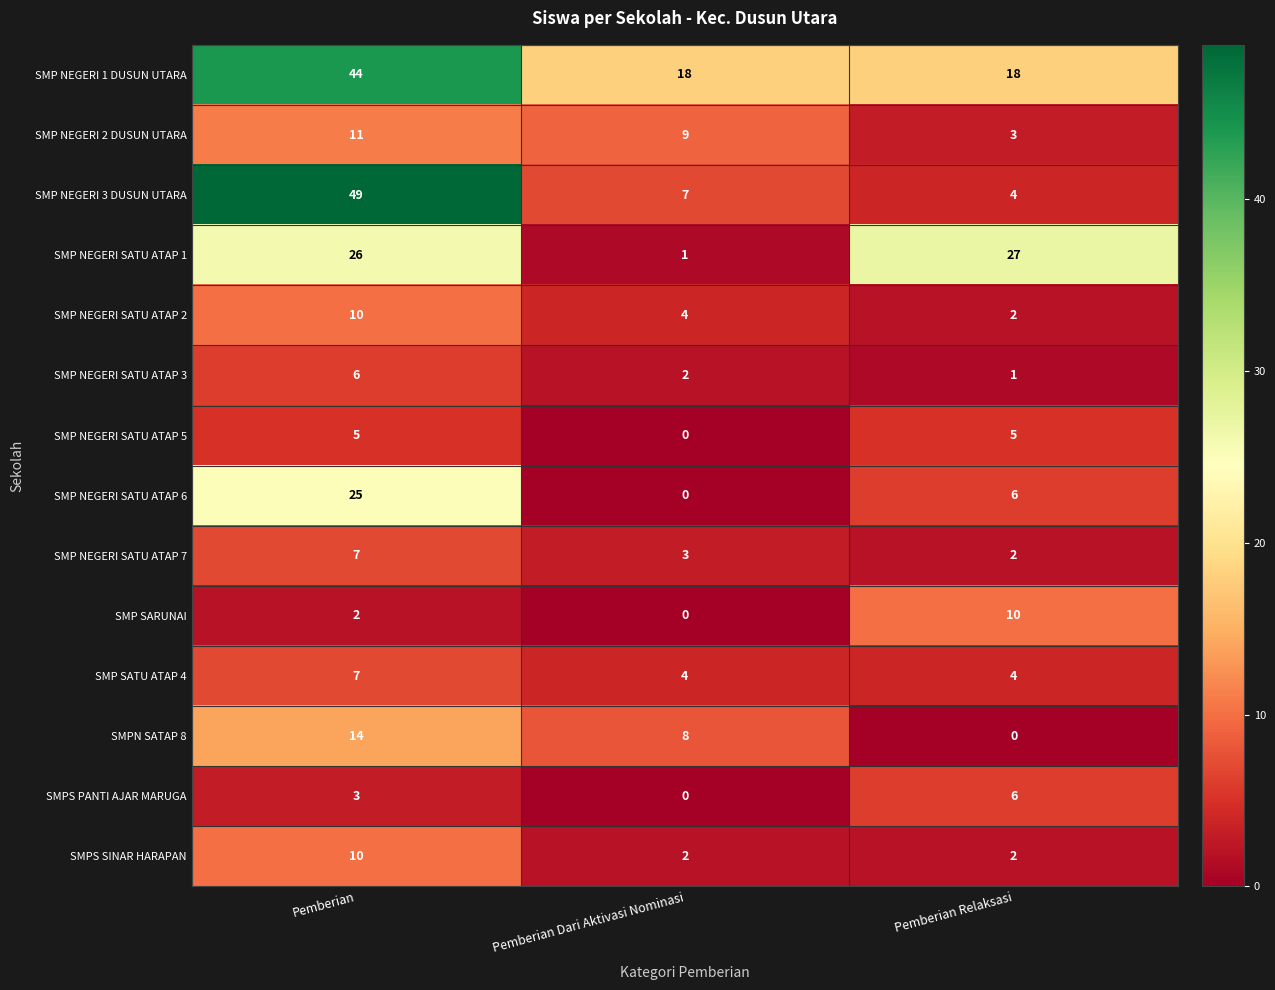

The SMP NEGERI 1 DUSUN UTARA series shows 44 at Pemberian. True or false?

True